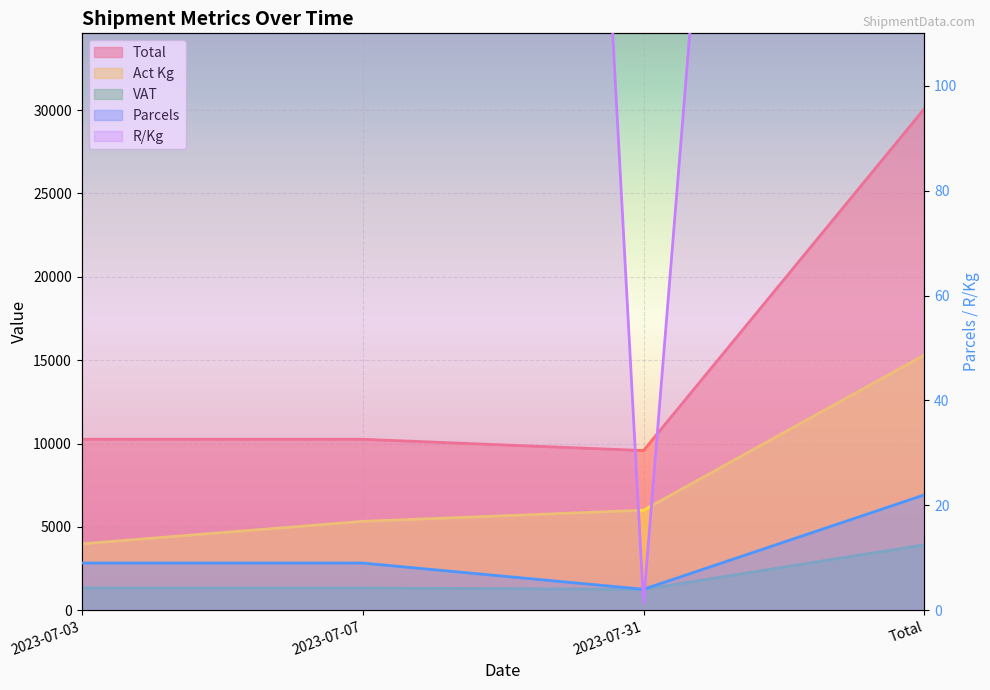

What position from the right is 2023-07-07?

3